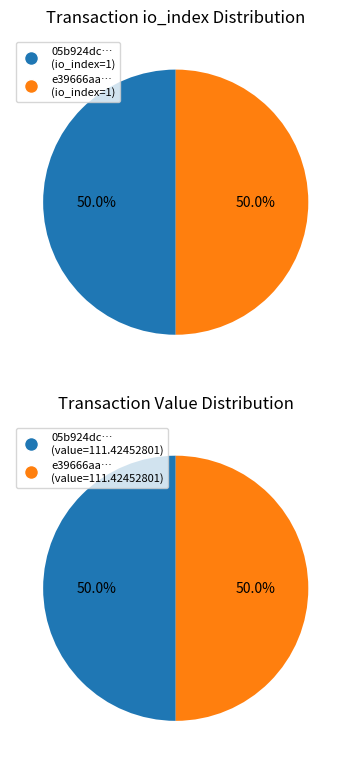

How much of the chart is everything except 1?

50.0%